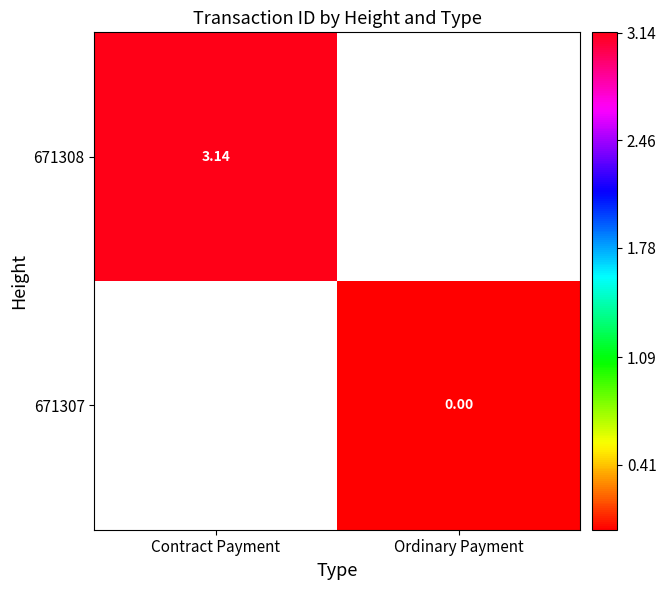

How many data points does each series have?

2